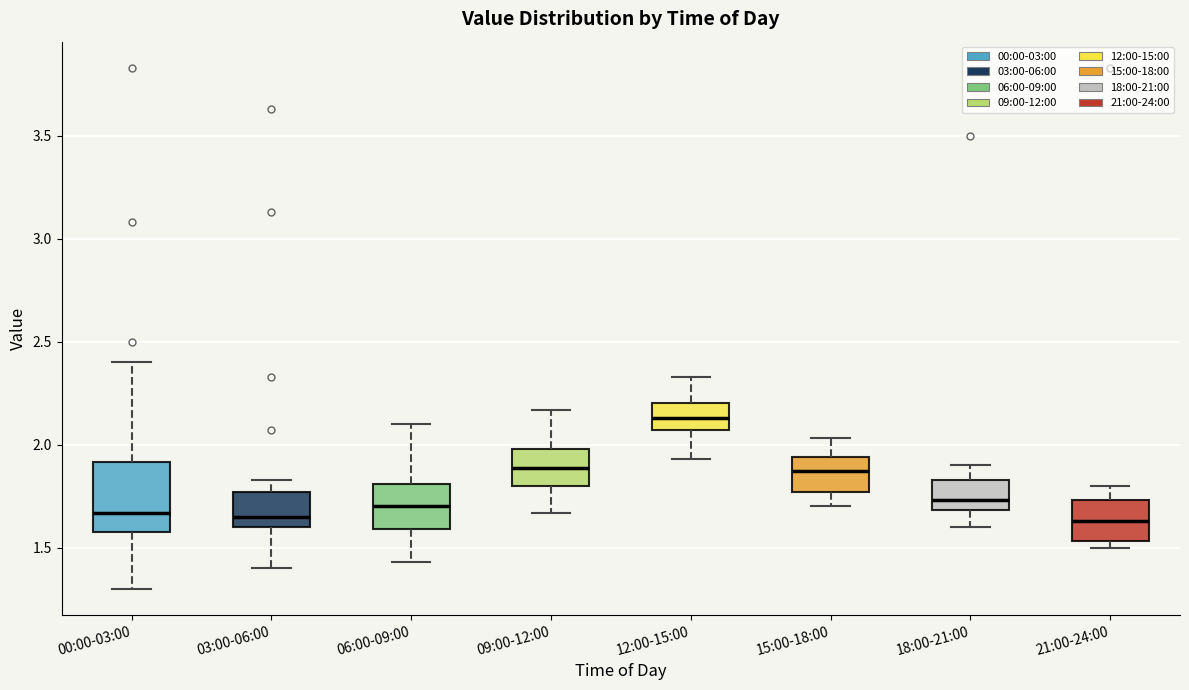

Which box is the tallest, from its lower edge to its upper edge?

00:00-03:00